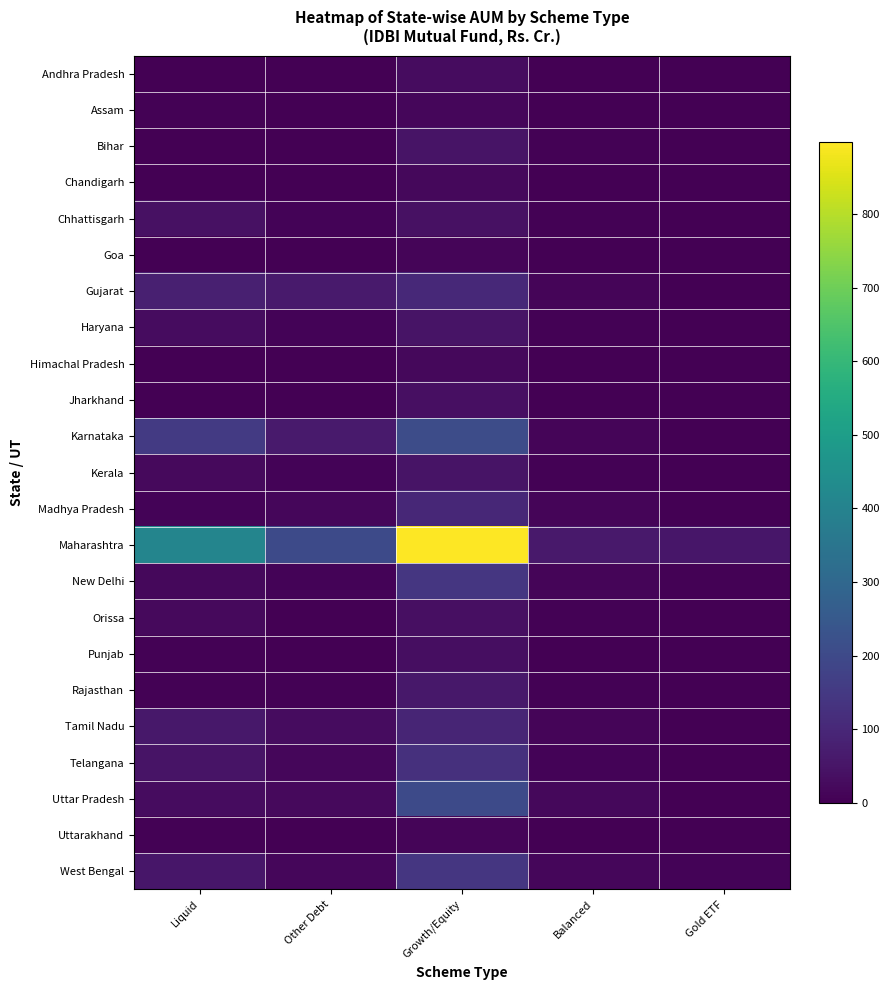

Reading right to left, extract all data points from this chart.

Andhra Pradesh: Gold ETF=0.5	Balanced=1.9	Growth/Equity=29.4	Other Debt=1.0	Liquid=1.1
Assam: Gold ETF=0.2	Balanced=2.9	Growth/Equity=16.2	Other Debt=1.1	Liquid=6.4
Bihar: Gold ETF=1.2	Balanced=5.7	Growth/Equity=48.3	Other Debt=1.5	Liquid=1.2
Chandigarh: Gold ETF=0.2	Balanced=1.8	Growth/Equity=18.9	Other Debt=1.8	Liquid=0.5
Chhattisgarh: Gold ETF=0.0	Balanced=6.6	Growth/Equity=39.2	Other Debt=9.6	Liquid=39.3
Goa: Gold ETF=0.1	Balanced=1.5	Growth/Equity=10.7	Other Debt=0.4	Liquid=0.1
Gujarat: Gold ETF=1.1	Balanced=11.8	Growth/Equity=103.4	Other Debt=65.8	Liquid=80.4
Haryana: Gold ETF=0.6	Balanced=3.8	Growth/Equity=48.4	Other Debt=9.3	Liquid=31.4
Himachal Pradesh: Gold ETF=0.1	Balanced=1.0	Growth/Equity=19.1	Other Debt=0.3	Liquid=0.5
Jharkhand: Gold ETF=0.0	Balanced=2.9	Growth/Equity=37.9	Other Debt=0.5	Liquid=0.9
Karnataka: Gold ETF=2.6	Balanced=11.6	Growth/Equity=209.4	Other Debt=65.4	Liquid=153.8
Kerala: Gold ETF=0.7	Balanced=4.7	Growth/Equity=47.2	Other Debt=9.5	Liquid=23.7
Madhya Pradesh: Gold ETF=1.8	Balanced=12.9	Growth/Equity=101.1	Other Debt=16.0	Liquid=7.3
Maharashtra: Gold ETF=54.0	Balanced=62.5	Growth/Equity=897.6	Other Debt=201.9	Liquid=408.4
New Delhi: Gold ETF=3.7	Balanced=13.4	Growth/Equity=141.5	Other Debt=8.3	Liquid=19.1
Orissa: Gold ETF=0.7	Balanced=4.7	Growth/Equity=37.6	Other Debt=3.4	Liquid=23.4
Punjab: Gold ETF=0.3	Balanced=2.2	Growth/Equity=34.7	Other Debt=3.4	Liquid=4.3
Rajasthan: Gold ETF=1.5	Balanced=5.1	Growth/Equity=58.9	Other Debt=5.4	Liquid=6.2
Tamil Nadu: Gold ETF=2.6	Balanced=11.1	Growth/Equity=93.8	Other Debt=28.5	Liquid=57.1
Telangana: Gold ETF=0.9	Balanced=8.3	Growth/Equity=122.8	Other Debt=14.4	Liquid=47.4
Uttar Pradesh: Gold ETF=1.9	Balanced=18.7	Growth/Equity=203.3	Other Debt=22.2	Liquid=30.0
Uttarakhand: Gold ETF=0.0	Balanced=1.0	Growth/Equity=12.2	Other Debt=1.1	Liquid=5.3
West Bengal: Gold ETF=7.3	Balanced=15.4	Growth/Equity=142.1	Other Debt=14.5	Liquid=55.0